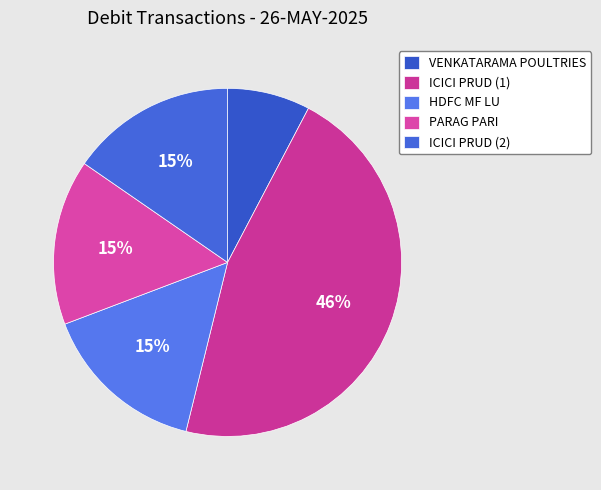

Does VENKATARAMA POULTRIES represent more than half of the total?

No